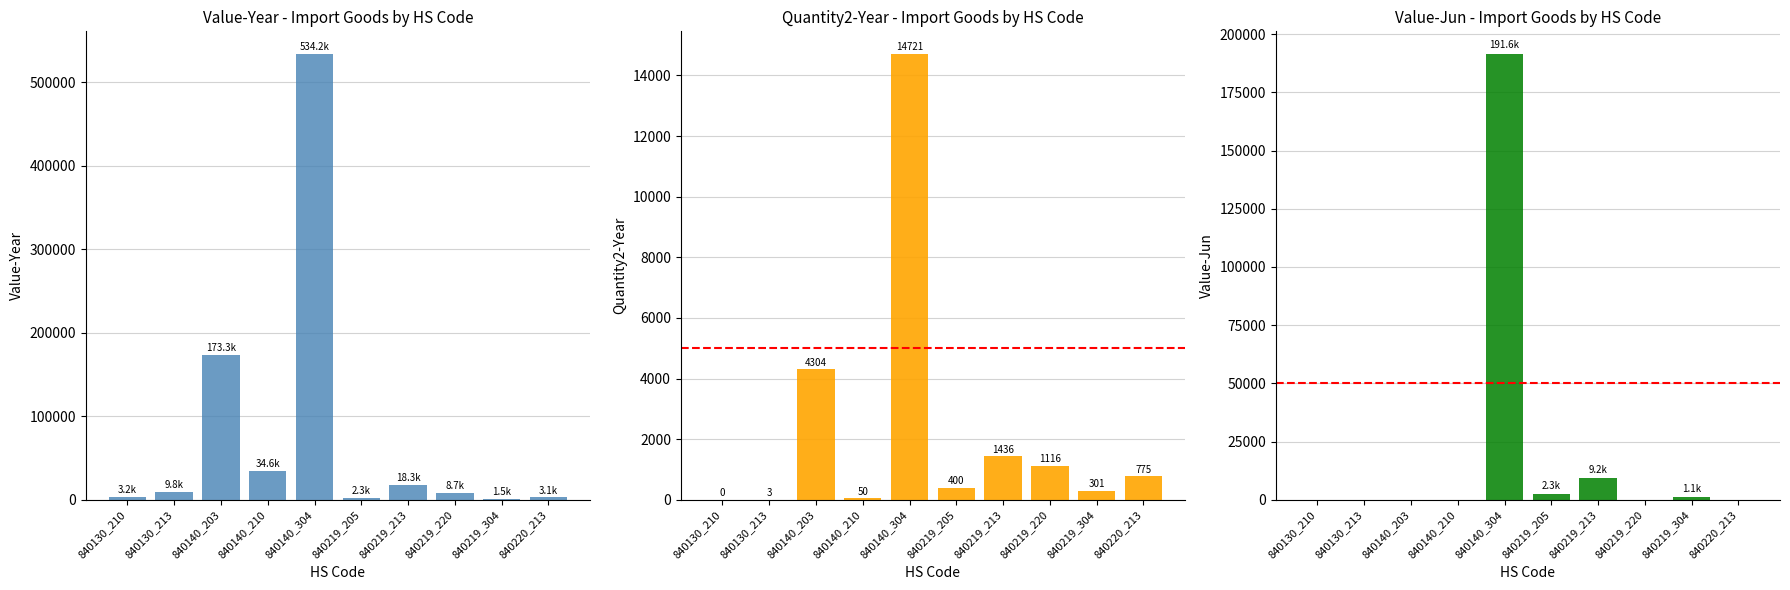

Reading left to right, what are all the values shown in this chart?

Value-Year: 3202	9808	173259	34606	534219	2334	18306	8693	1498	3140
Quantity2-Year: 0	3	4304	50	14721	400	1436	1116	301	775
Value-Jun: 0	0	0	0	191632	2334	9208	0	1056	0